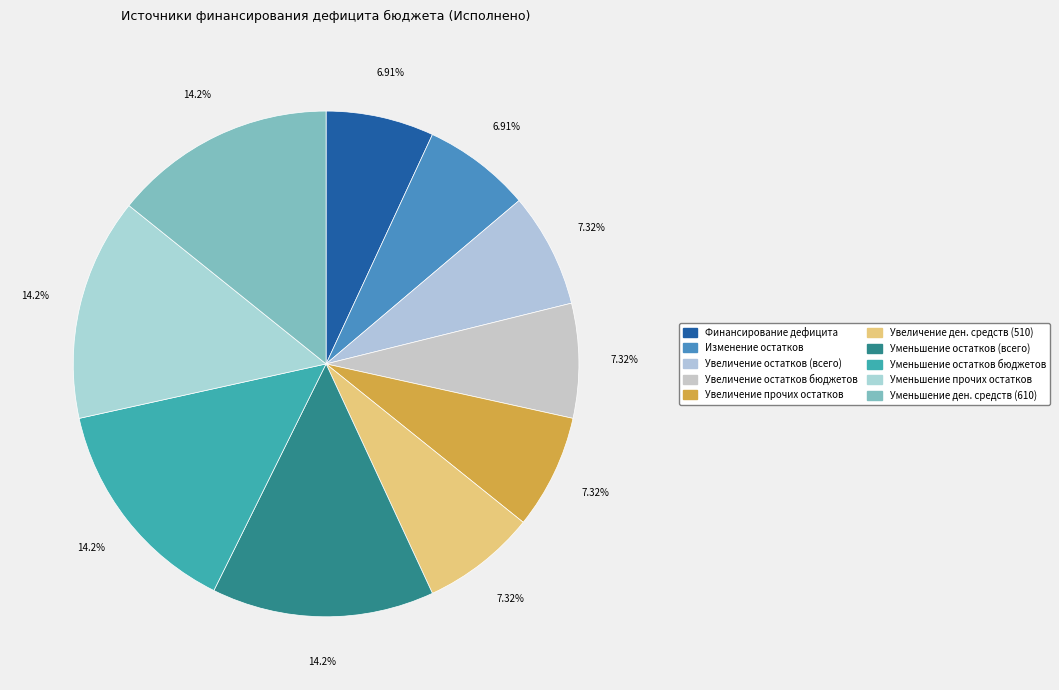

How many slices are in this pie chart?

10